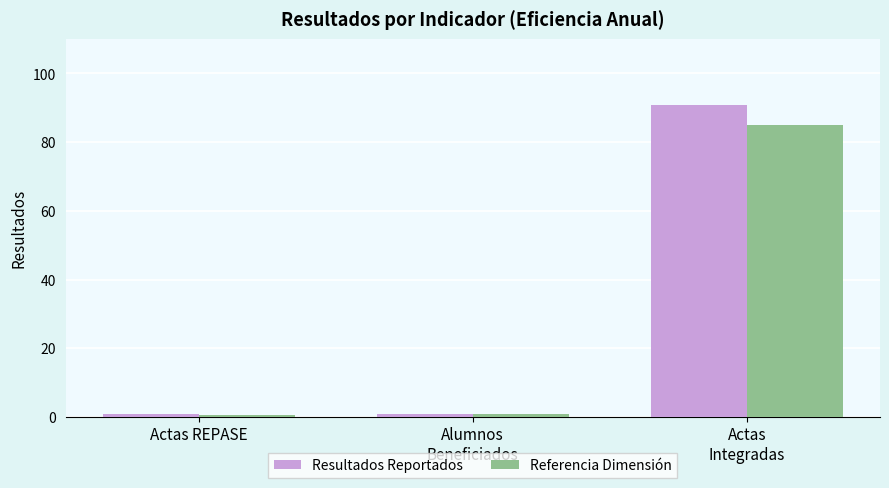

What is the highest value of the Referencia Dimensión series?

85.0